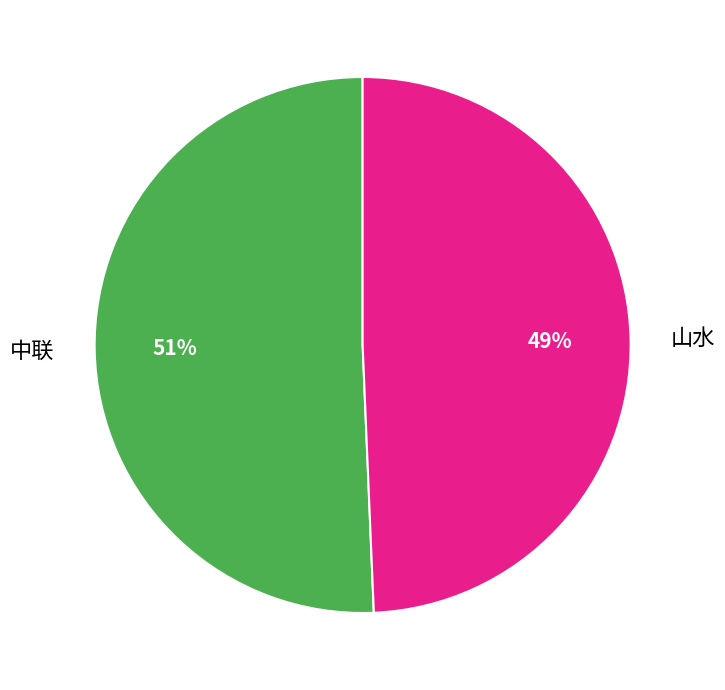

Is the sum of 中联 and 山水 greater than half?

Yes